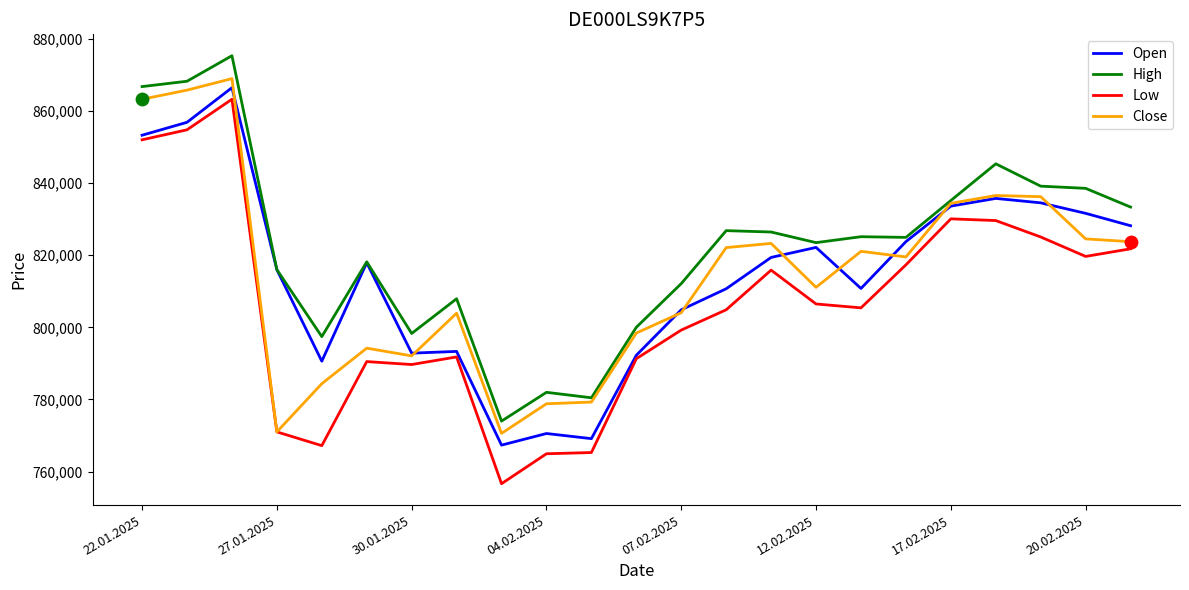

Which series has the largest range (max minus min)?

Low